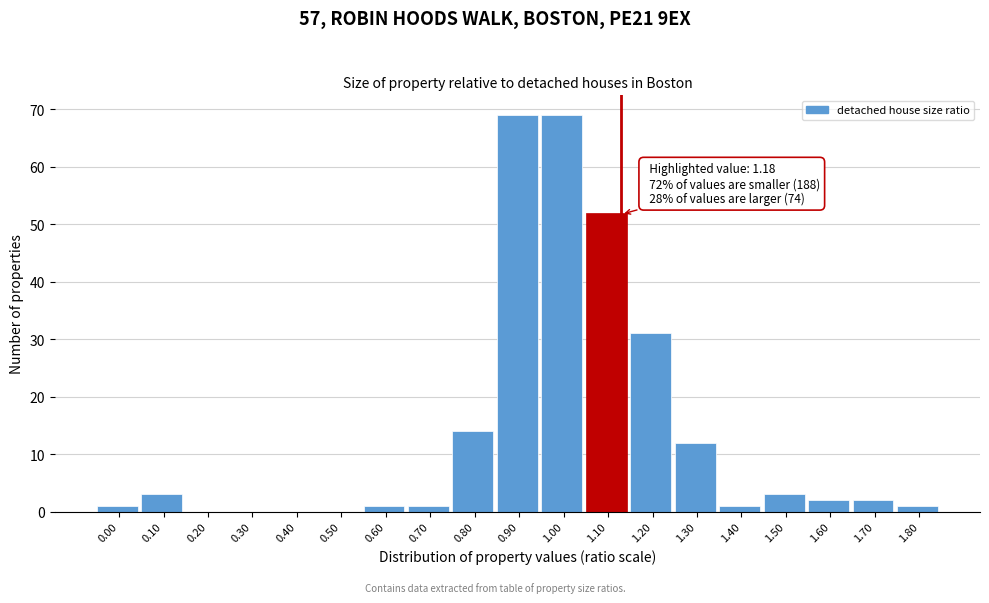

Reading left to right, list all the values displayed in this chart.

0.00=1	0.10=3	0.20=0	0.30=0	0.40=0	0.50=0	0.60=1	0.70=1	0.80=14	0.90=69	1.00=69	1.10=52	1.20=31	1.30=12	1.40=1	1.50=3	1.60=2	1.70=2	1.80=1